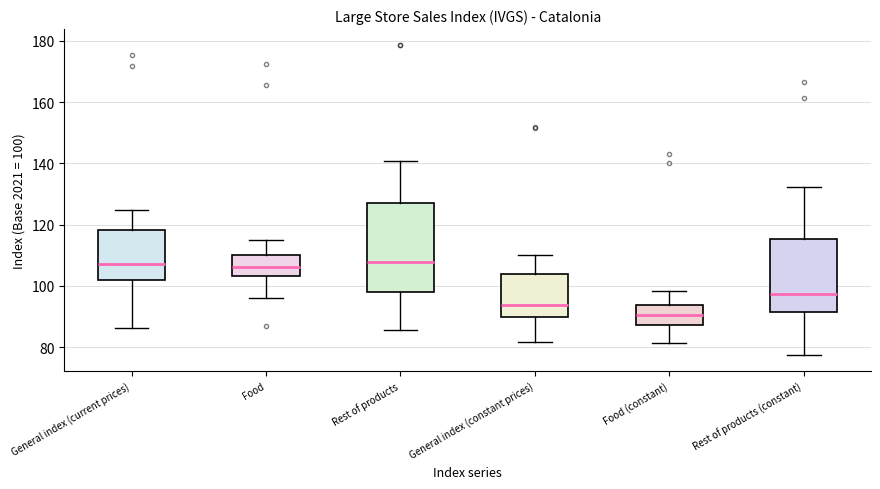

Which box is the tallest, from its lower edge to its upper edge?

Rest of products